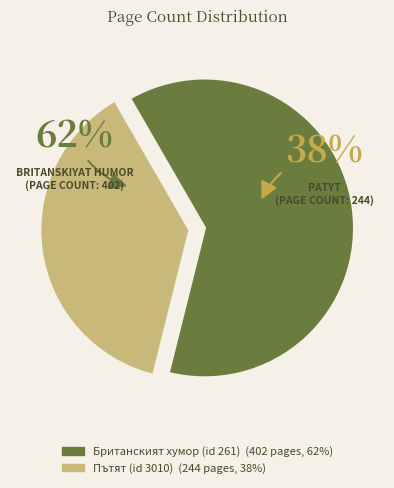

The Пътят (id 3010) slice represents 50% of the pie. True or false?

False